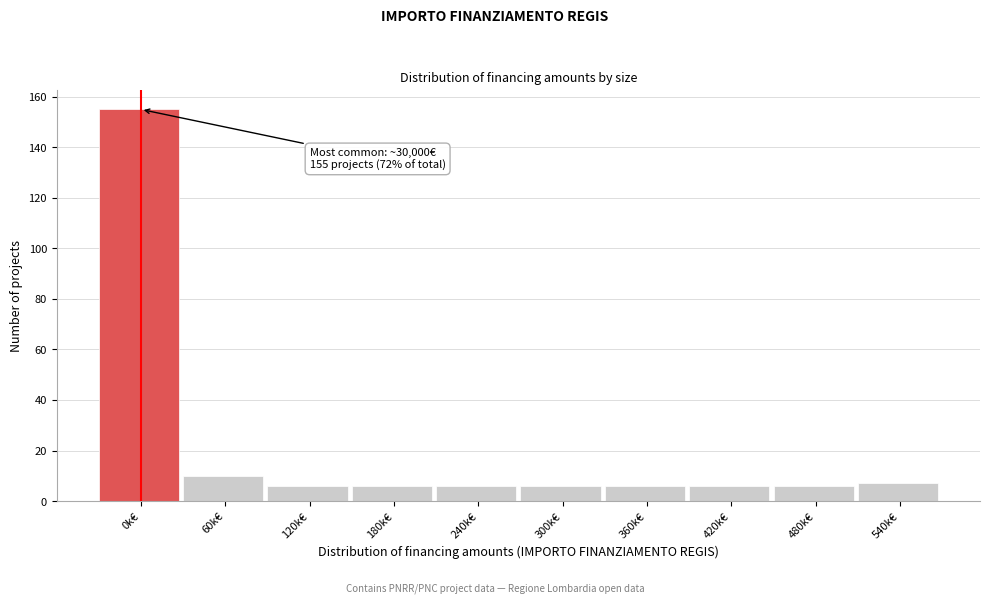

Reading left to right, transcribe all the data shown in this chart.

155	10	6	6	6	6	6	6	6	7